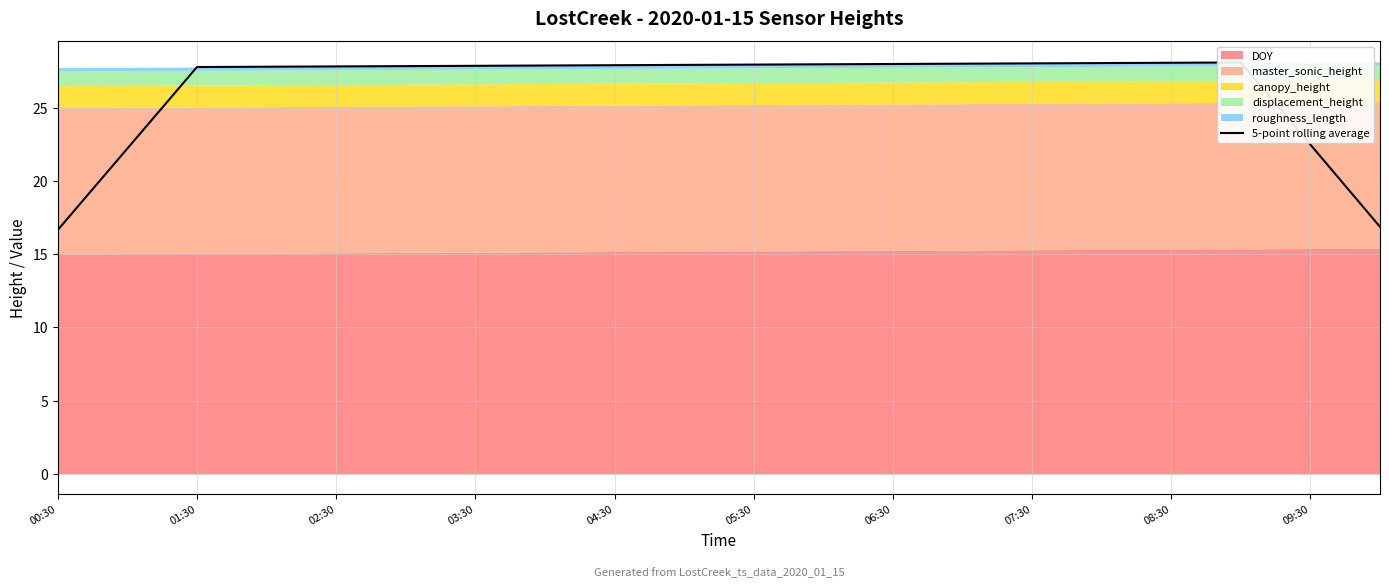

Approximately how many times larger is the value at 05:30 compared to 16?

1.0